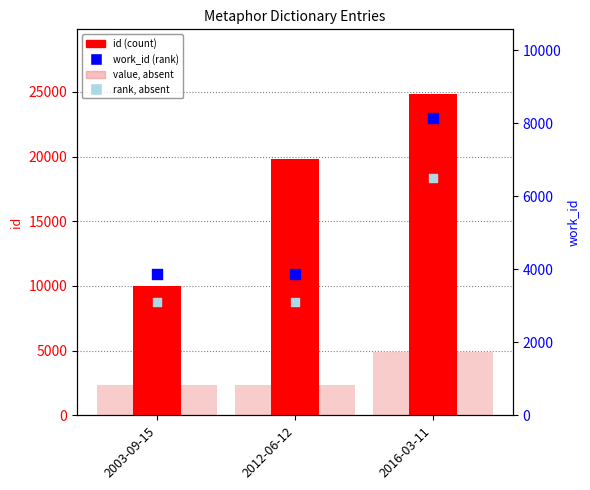

Is the value of id at 2003-09-15 greater than the value of work_id at 2016-03-11?

Yes